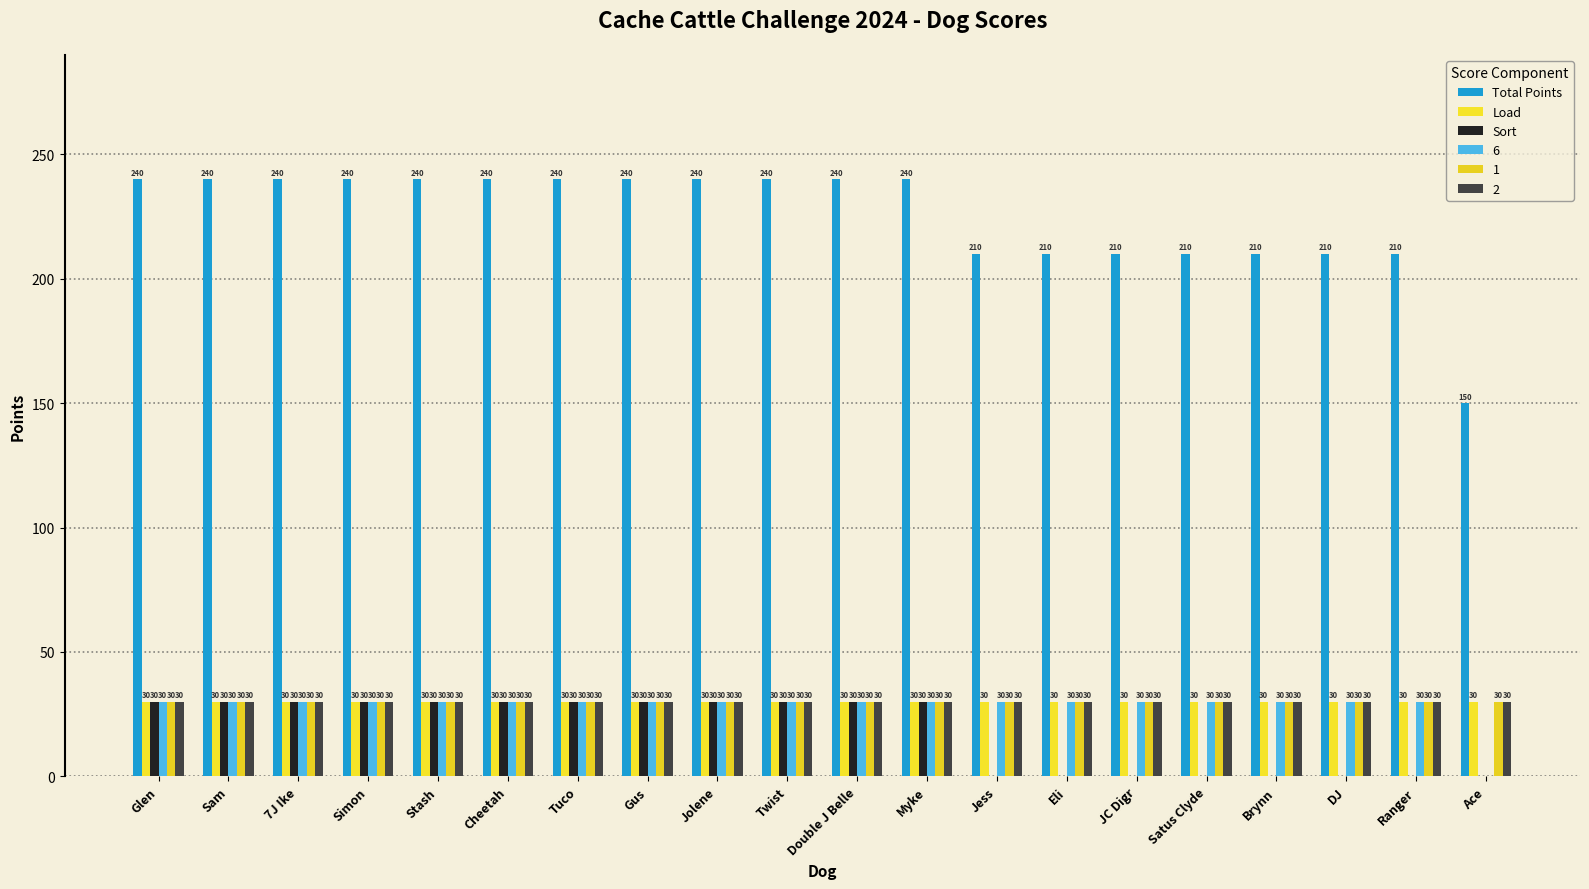

How many data points does each series have?

20